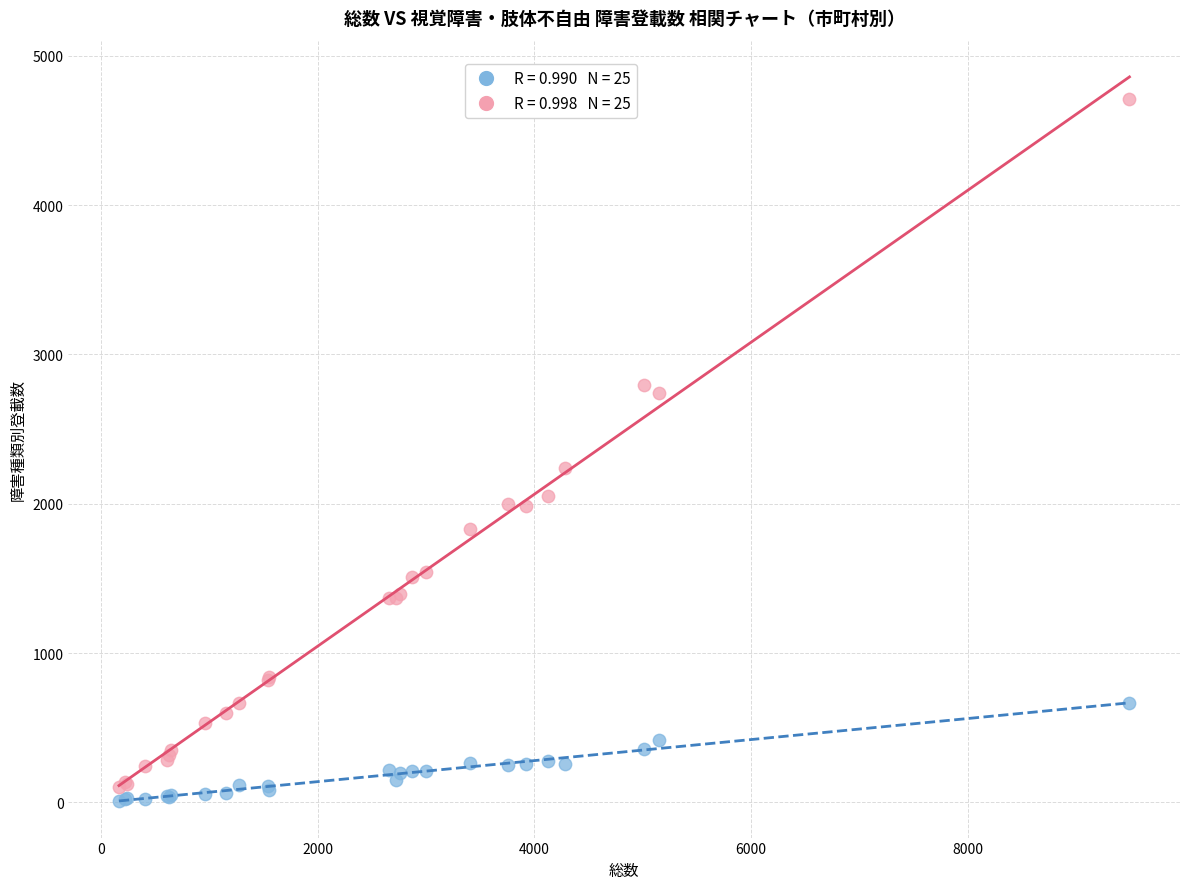

Across all series, what Y value is closest to 2359?

2241